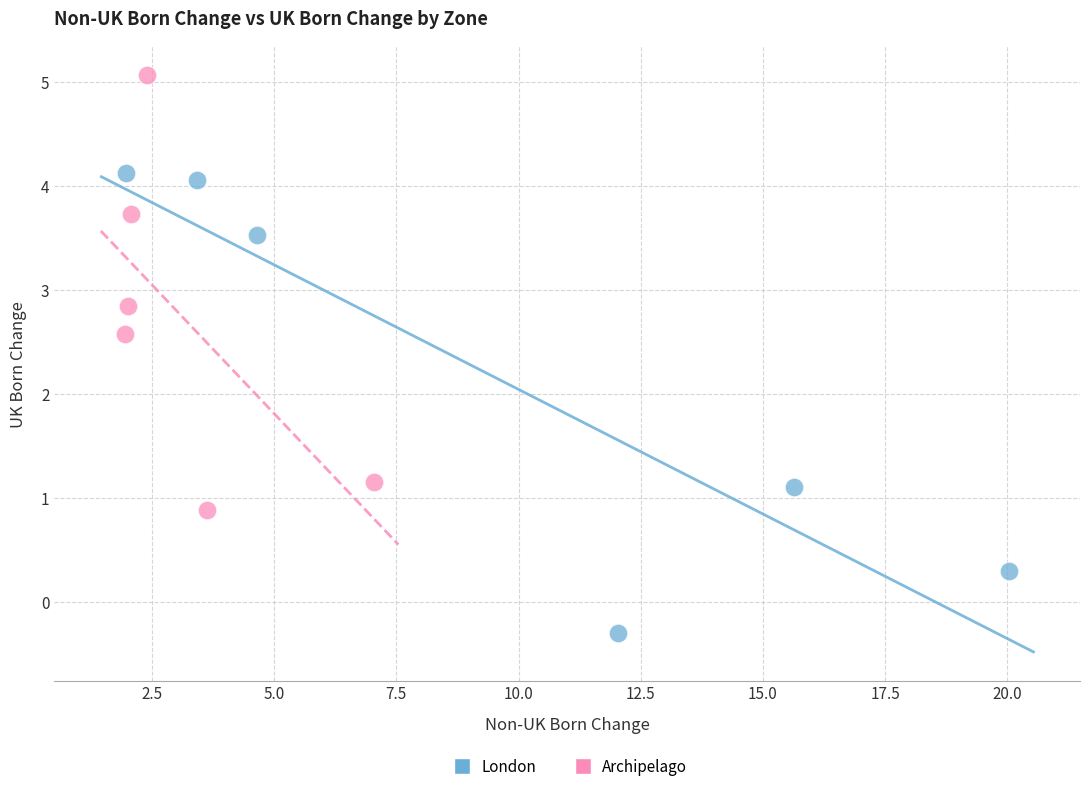

Which series contains the highest Y value?

Archipelago